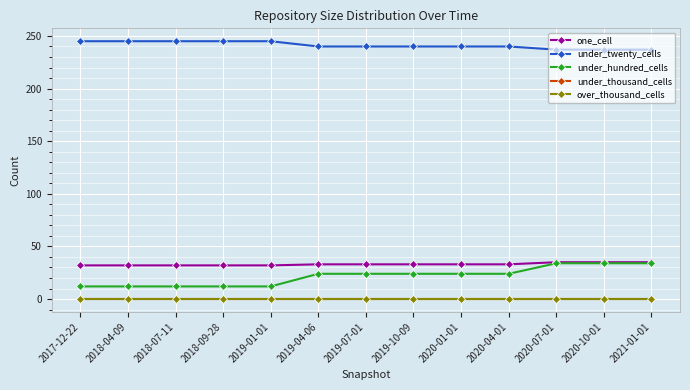

What is the difference between the one_cell values at 2018-04-09 and 2019-07-01?

1